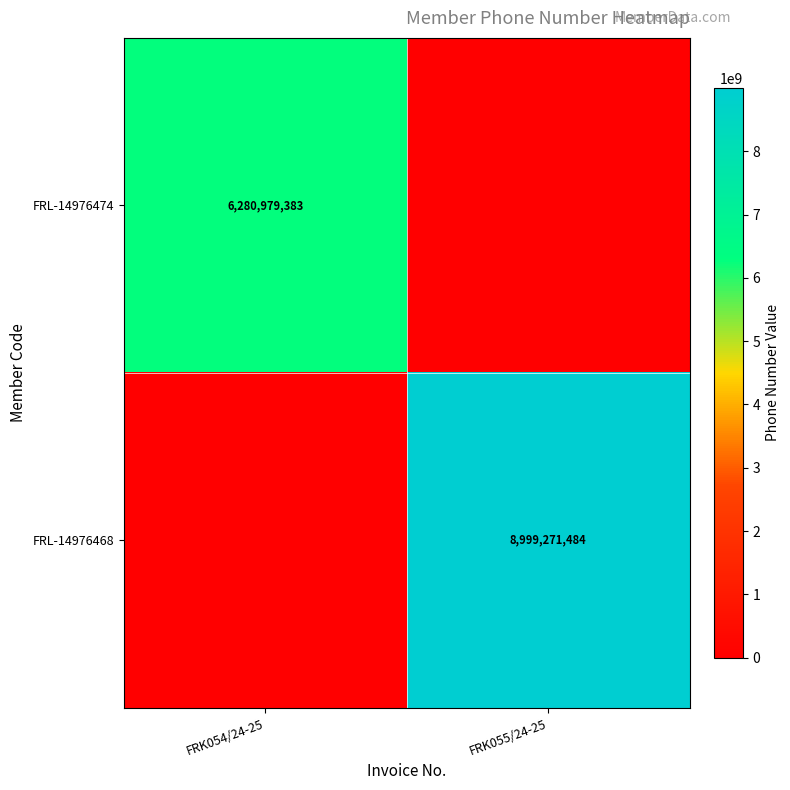

The FRL-14976468 series shows 3076191459 at FRK055/24-25. True or false?

False